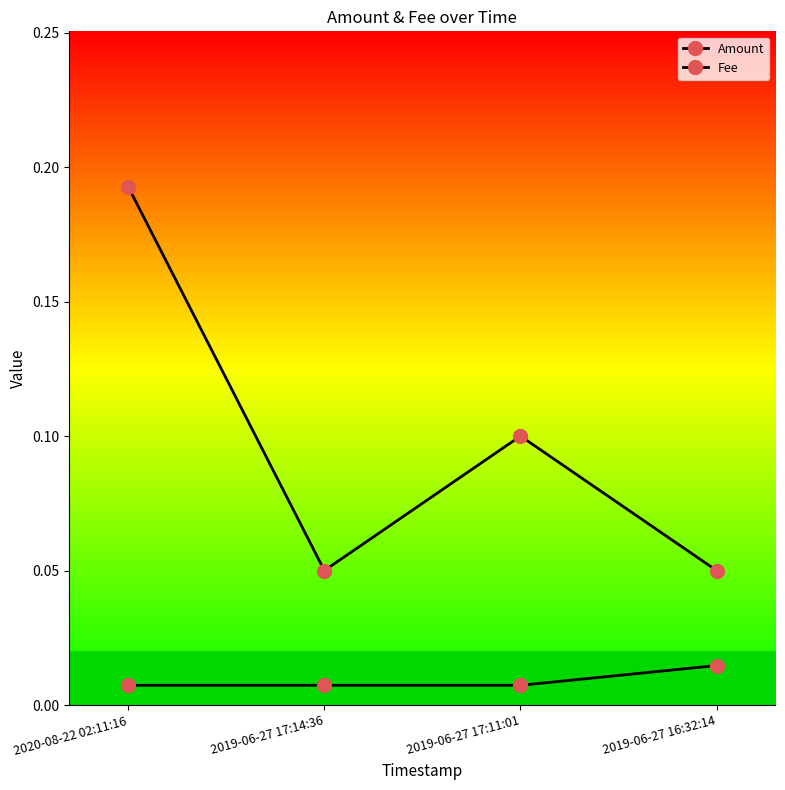

Rank the series by their maximum value, from lowest to highest.

Fee, Amount